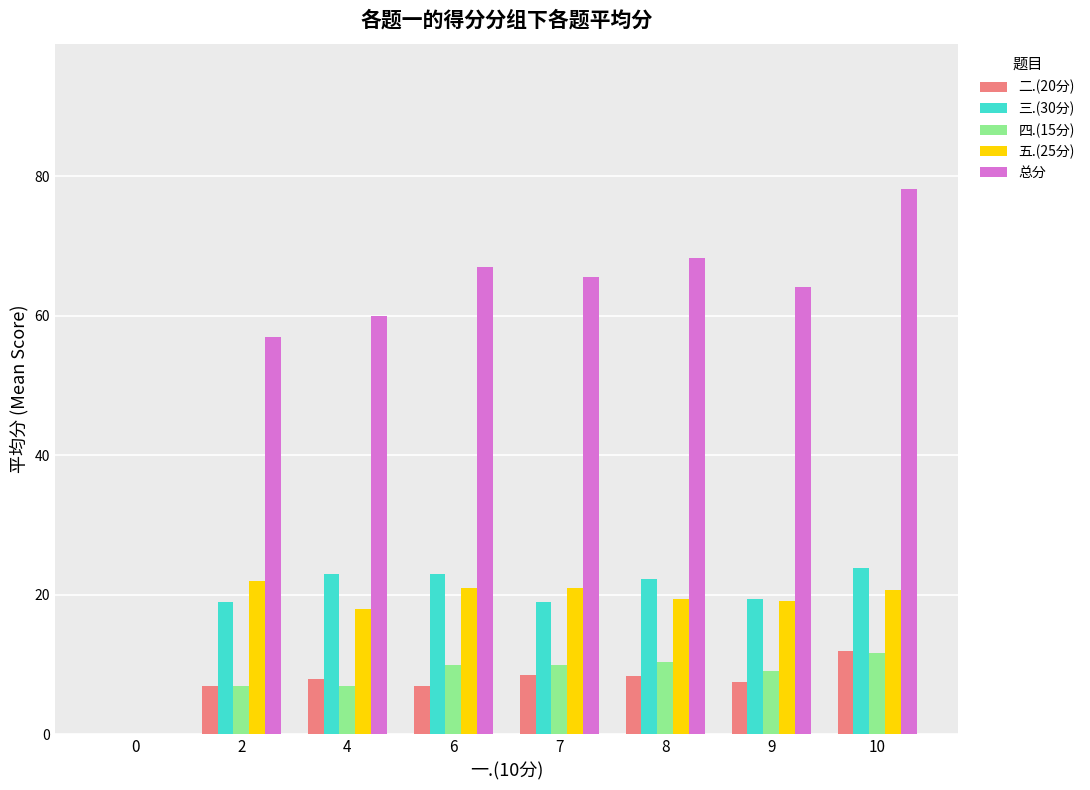

At which category does the chart reach its peak across all series?

10